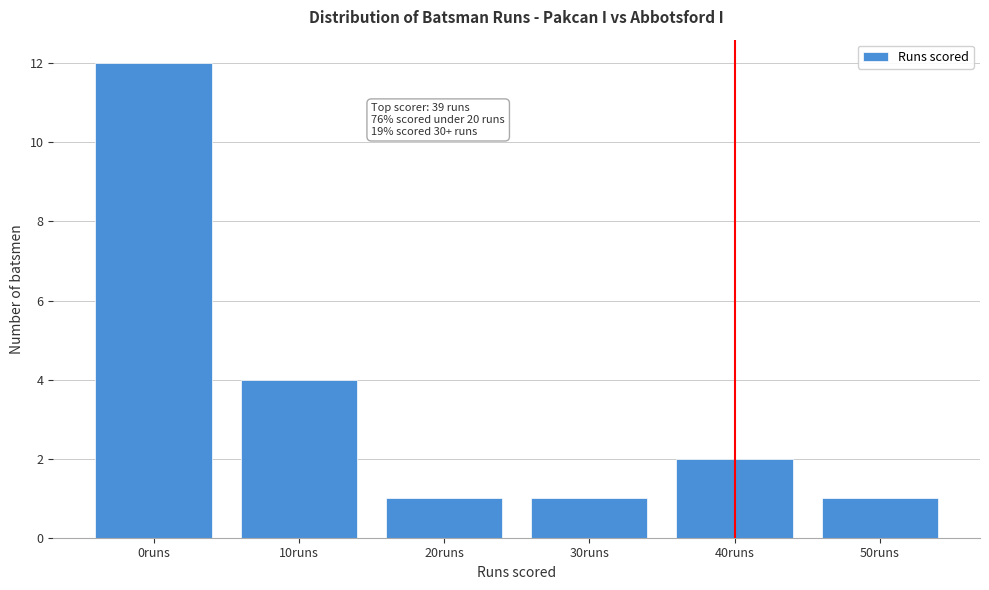

Reading right to left, extract all data points from this chart.

50runs=1	40runs=2	30runs=1	20runs=1	10runs=4	0runs=12